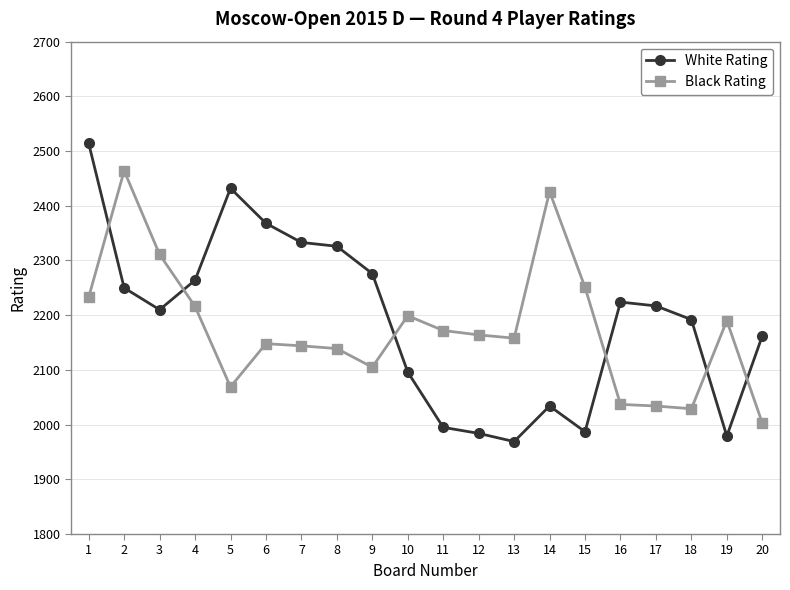

What is the sum of all White Rating values?

43812